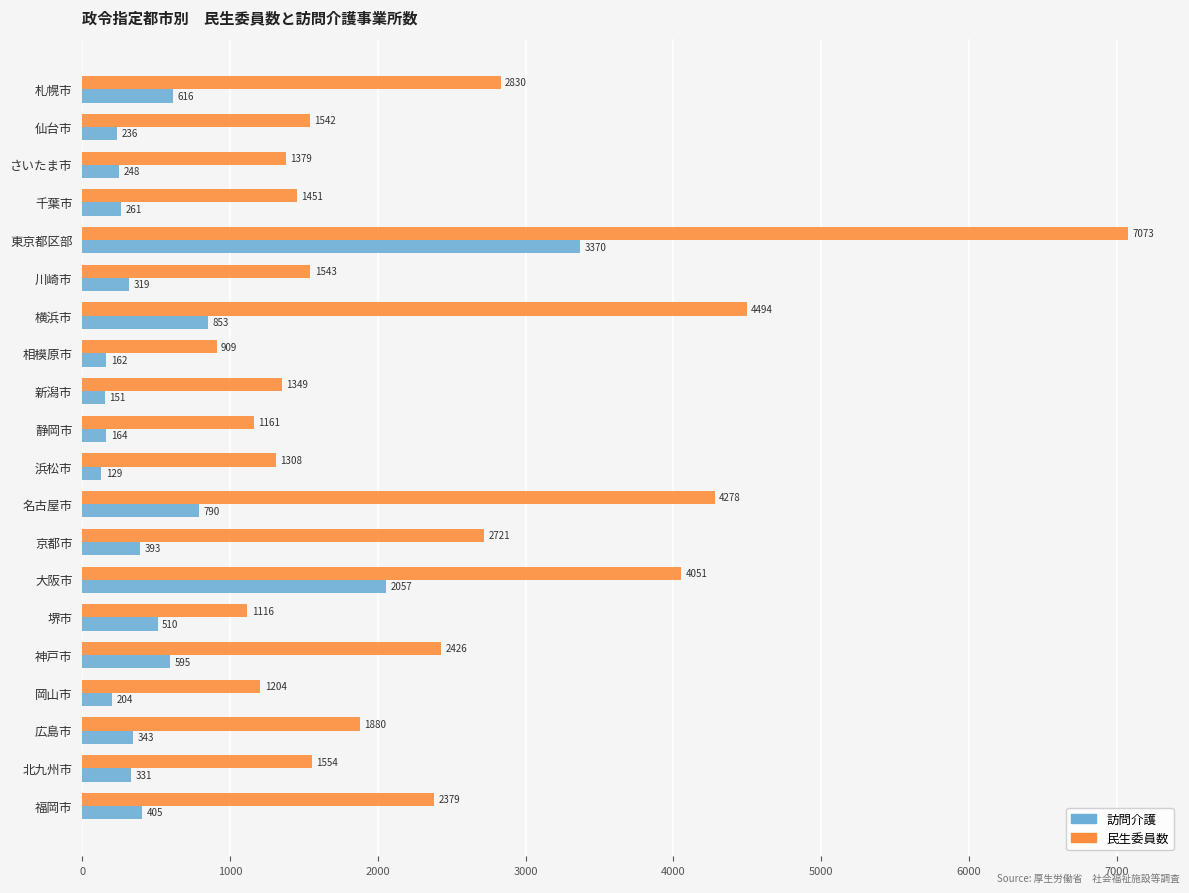

The 民生委員数 series shows 596 at 仙台市. True or false?

False